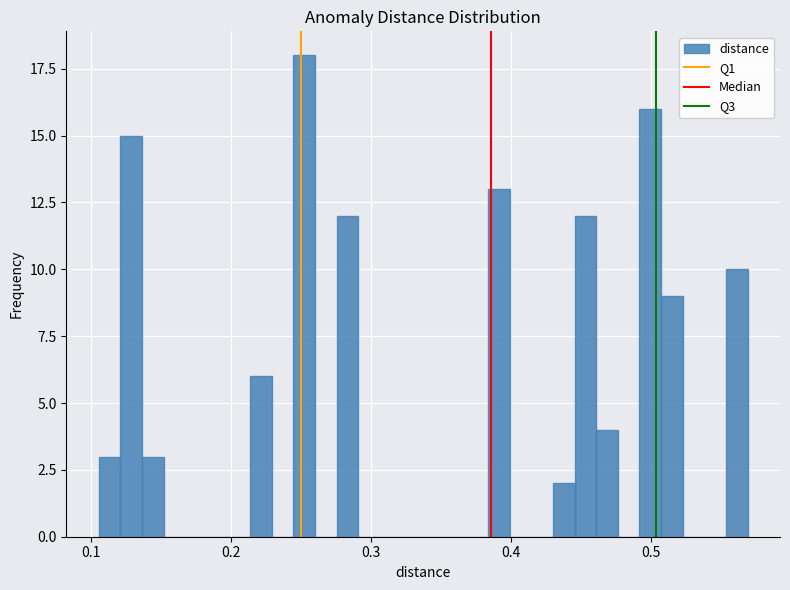

Read against the x-axis, roughly where is the centre of the tallest bar?

0.25